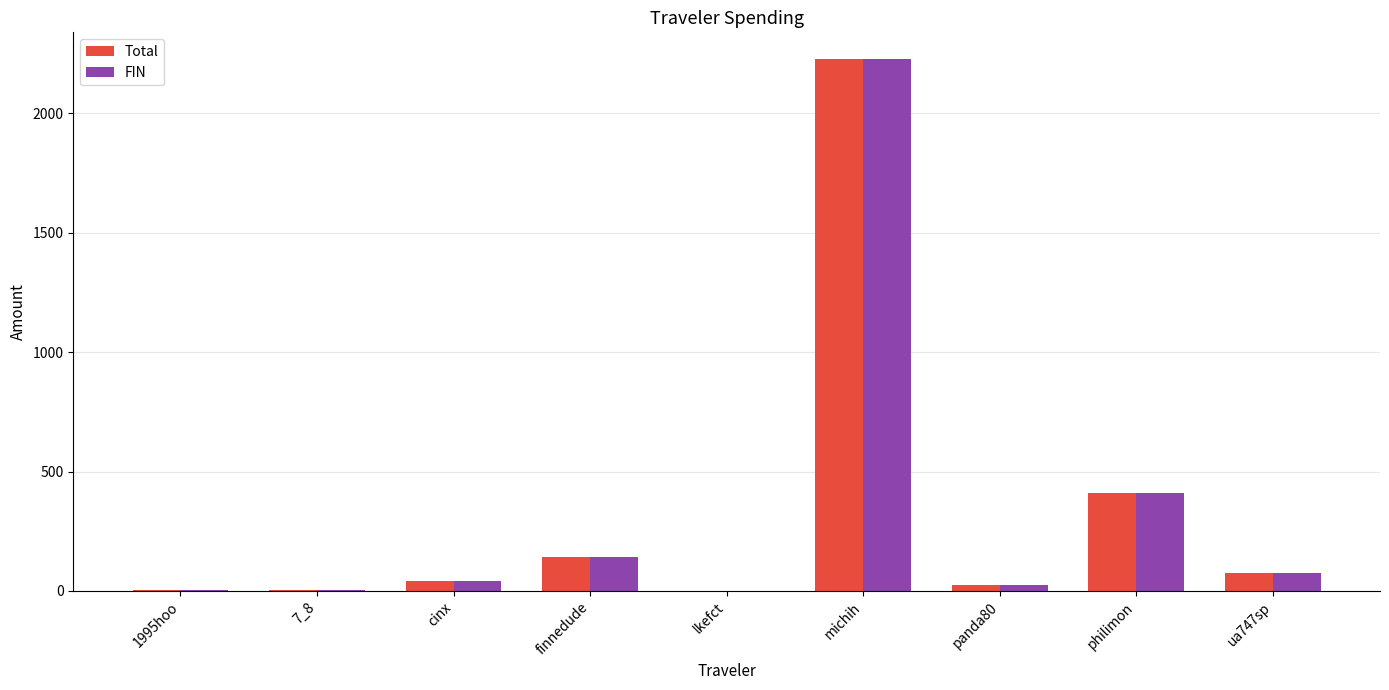

At which label does Total reach its peak?

michih